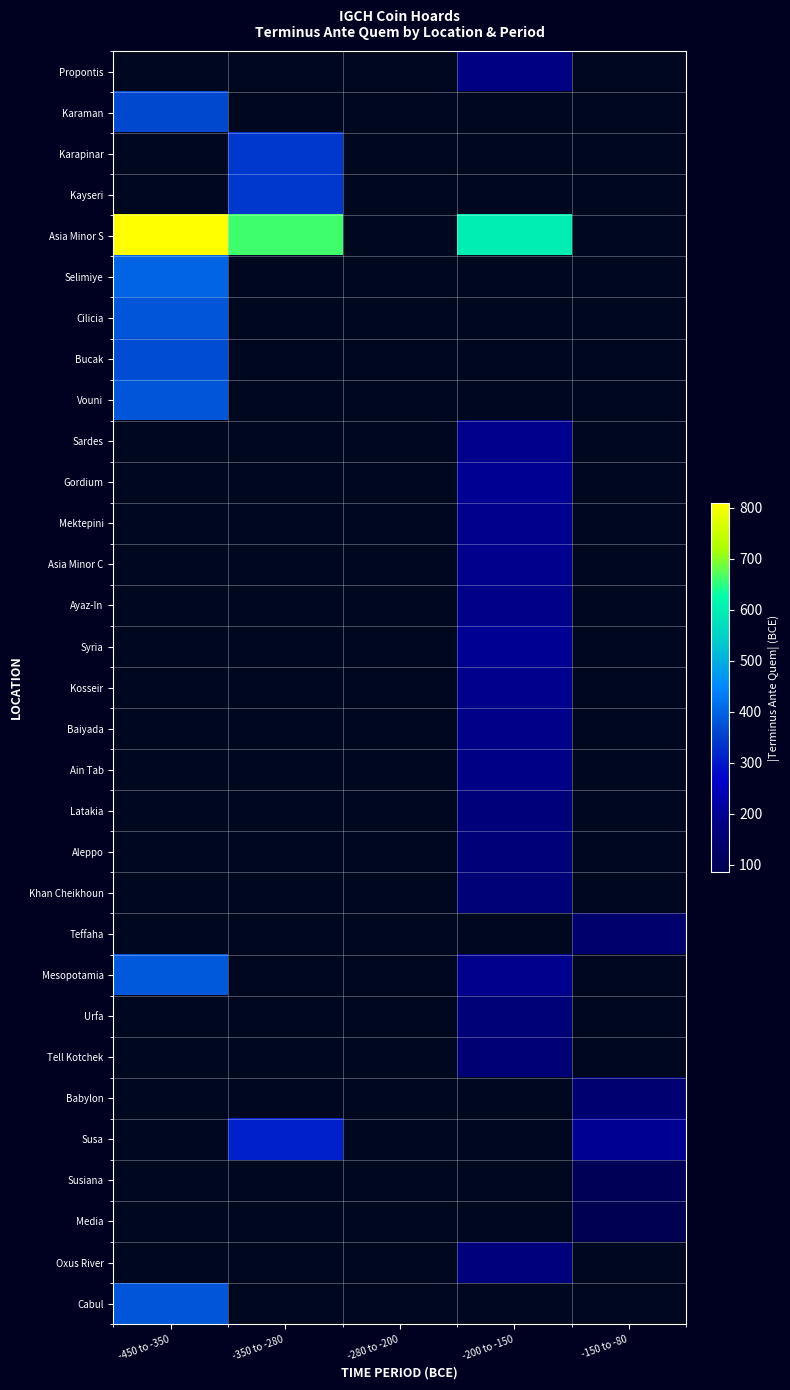

How many categories are shown in the chart?

5